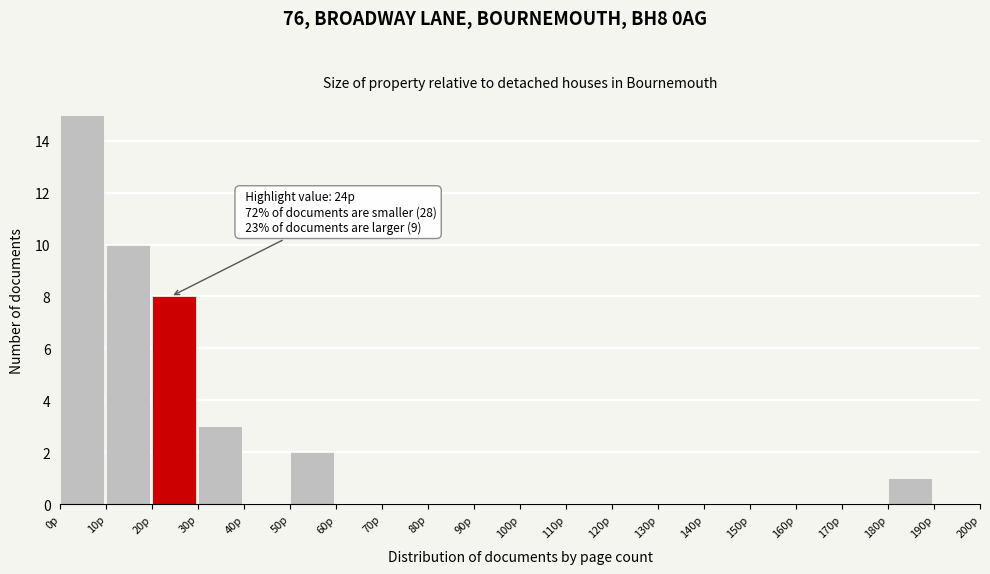

Over which range of the x-axis is the bar tallest?

0 to 10